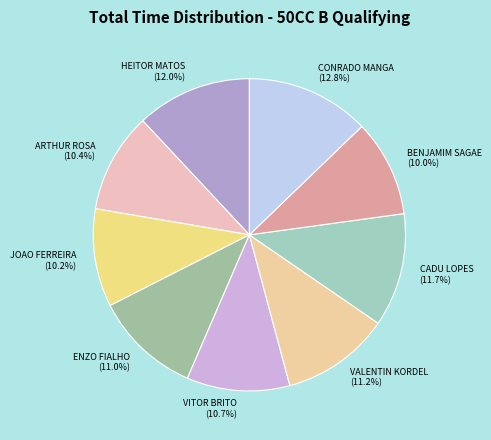

Which has a higher value, VITOR BRITO or JOAO FERREIRA?

VITOR BRITO